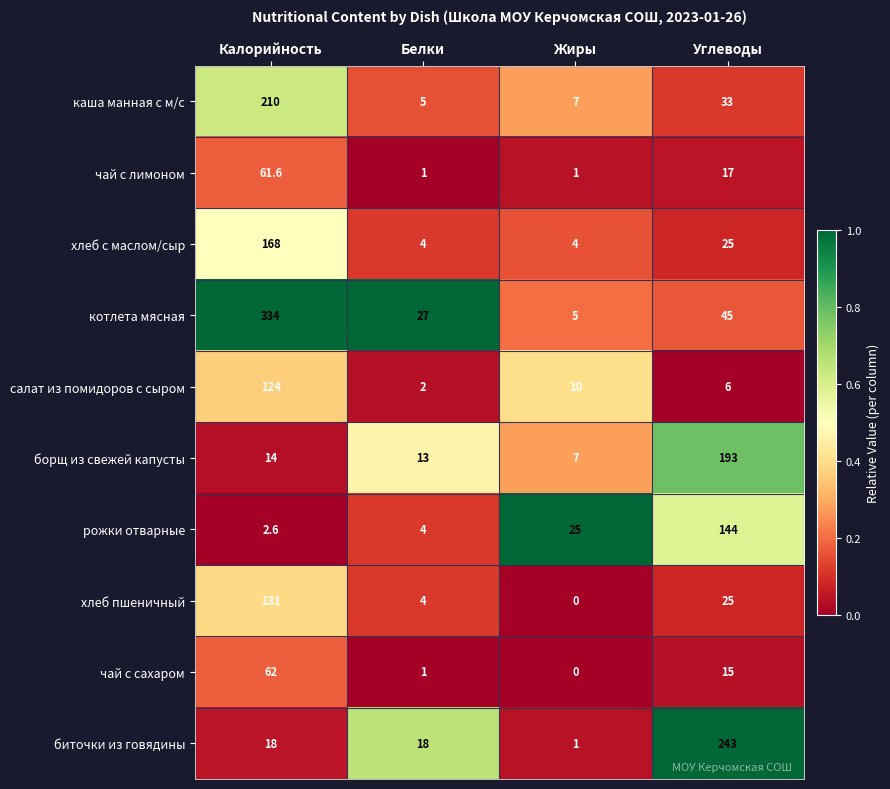

What is the sum of the рожки отварные values at Жиры and Углеводы?

169.0